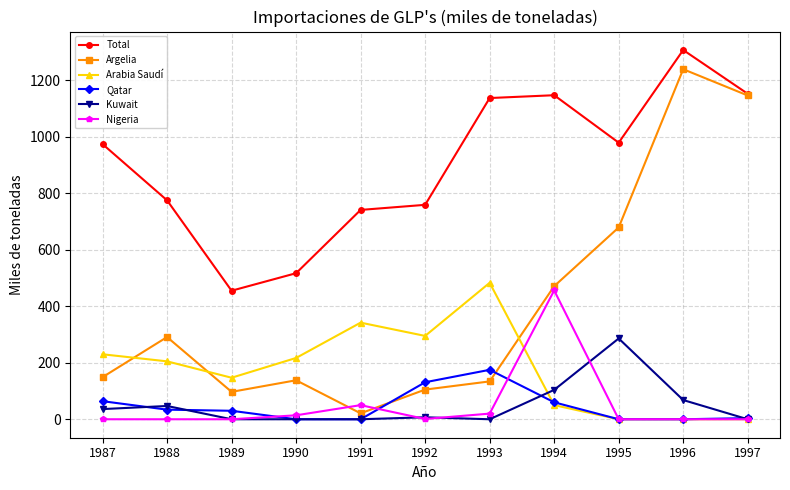

At which category does Argelia reach its first local valley?

1989